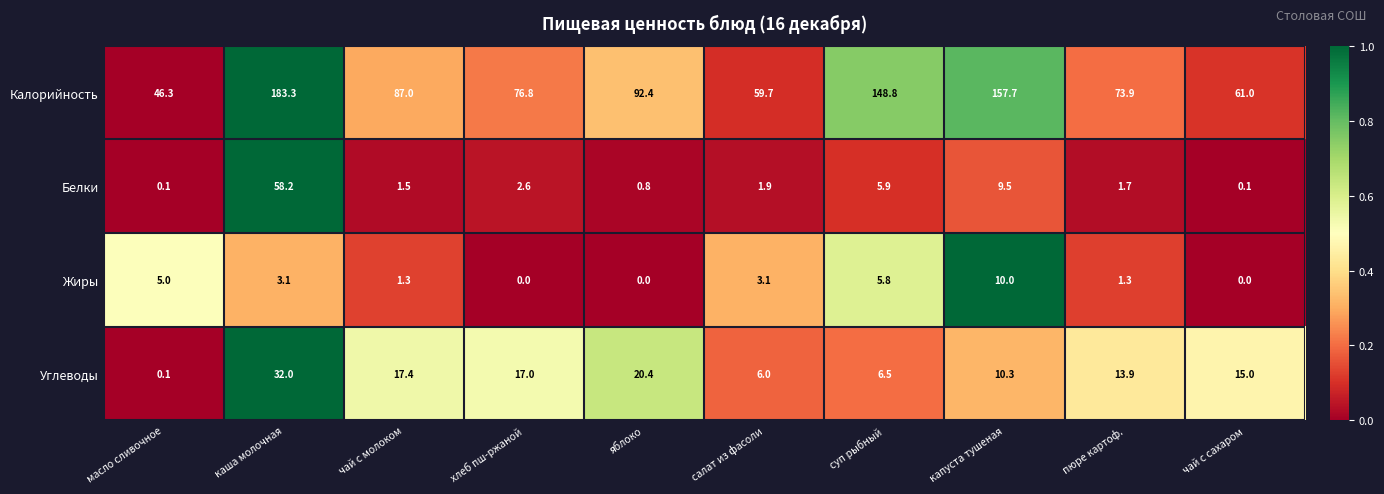

The Углеводы series shows 20.4 at яблоко. True or false?

True